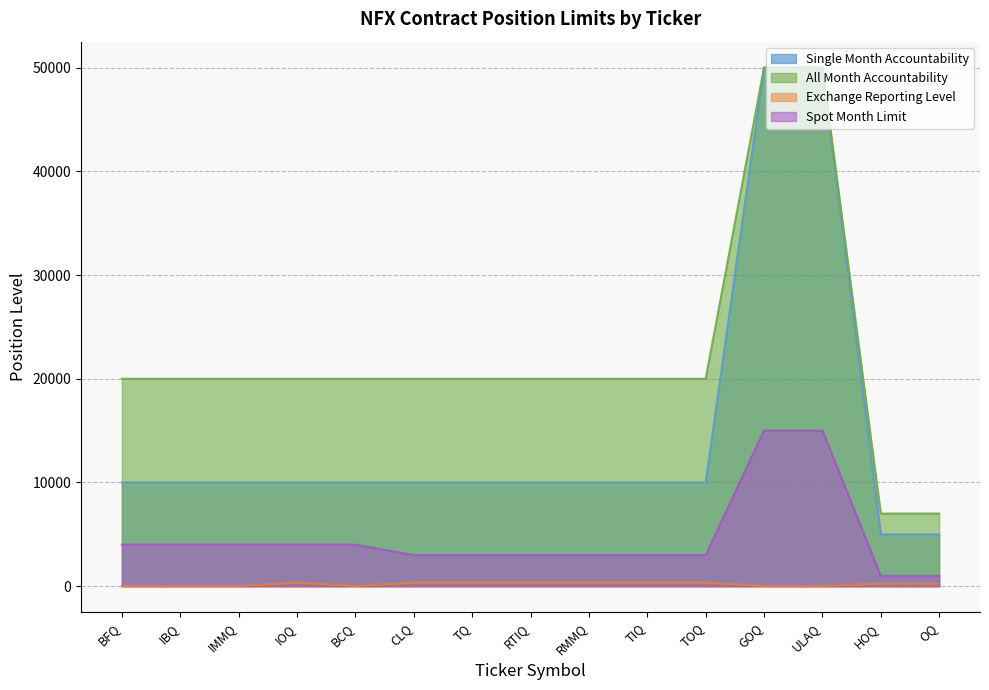

What is the total value across all series at TQ?

33350